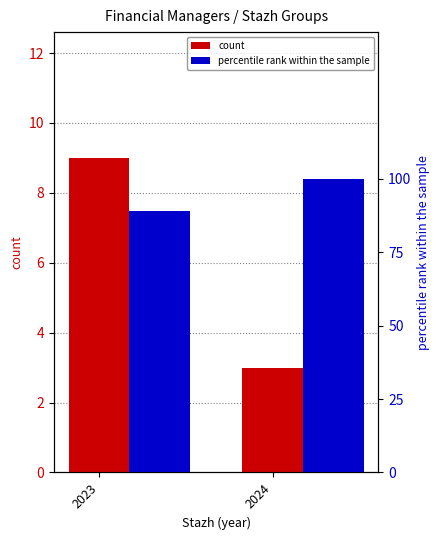

What is the average value of the percentile rank within the sample series?

94